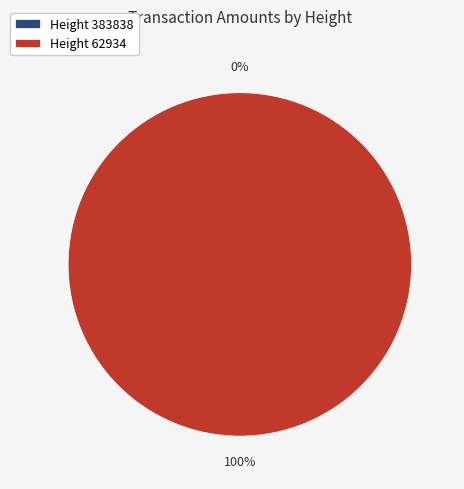

Which category has the smallest portion of the pie?

383838